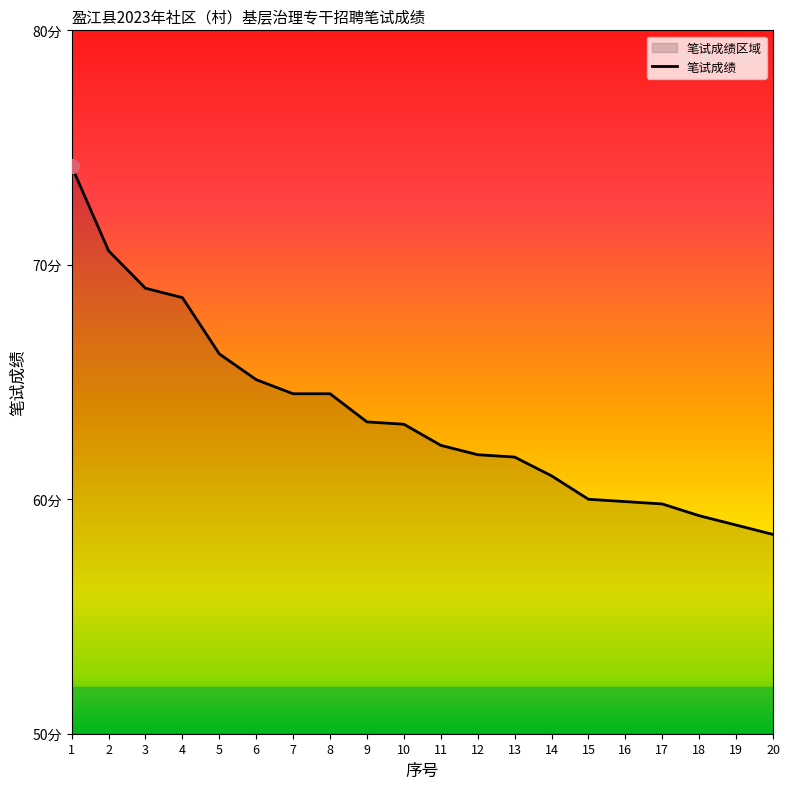

Which category has the highest value across all series?

1